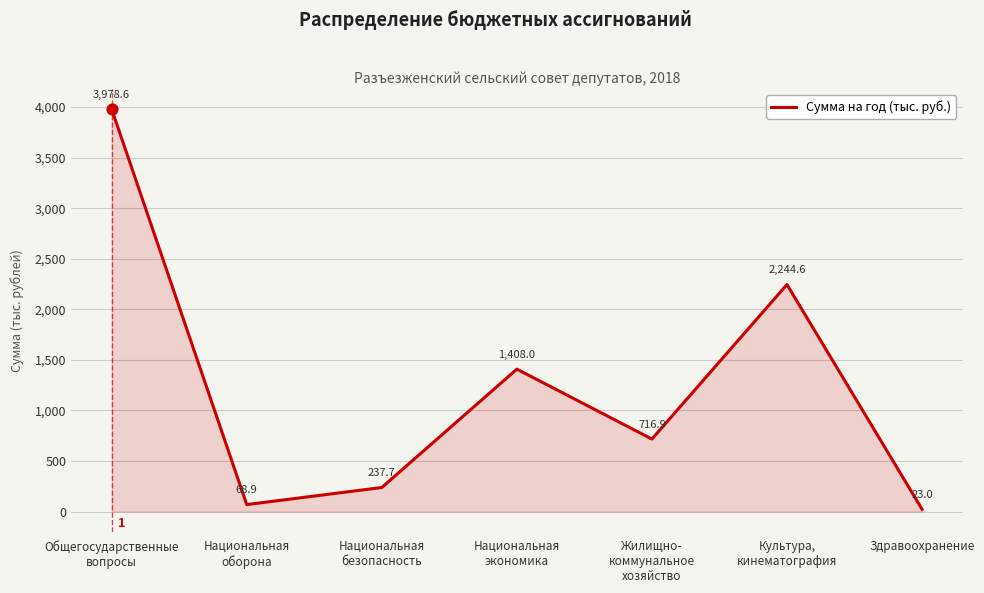

What is the change in value from Национальная
оборона to Культура,
кинематография?

+2175.7